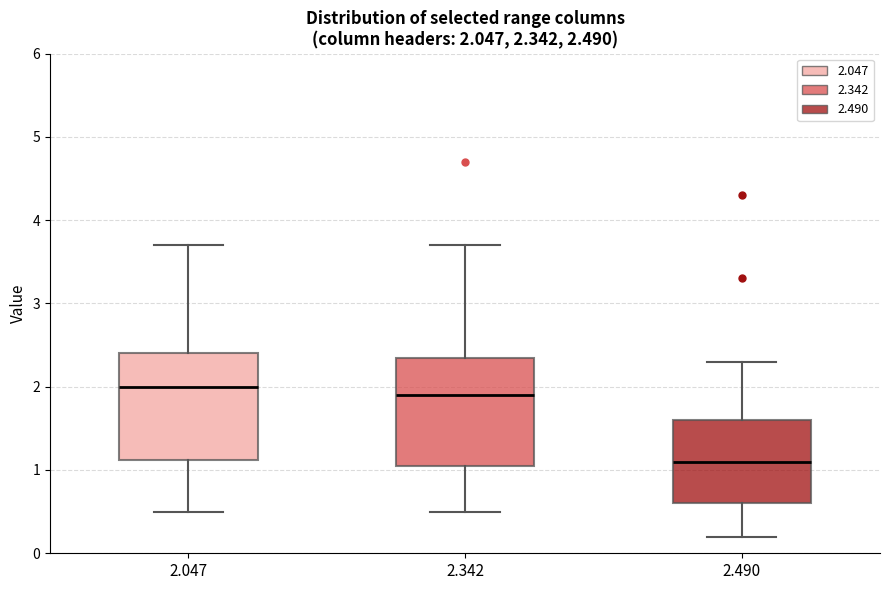

Which box has the highest median line?

2.047